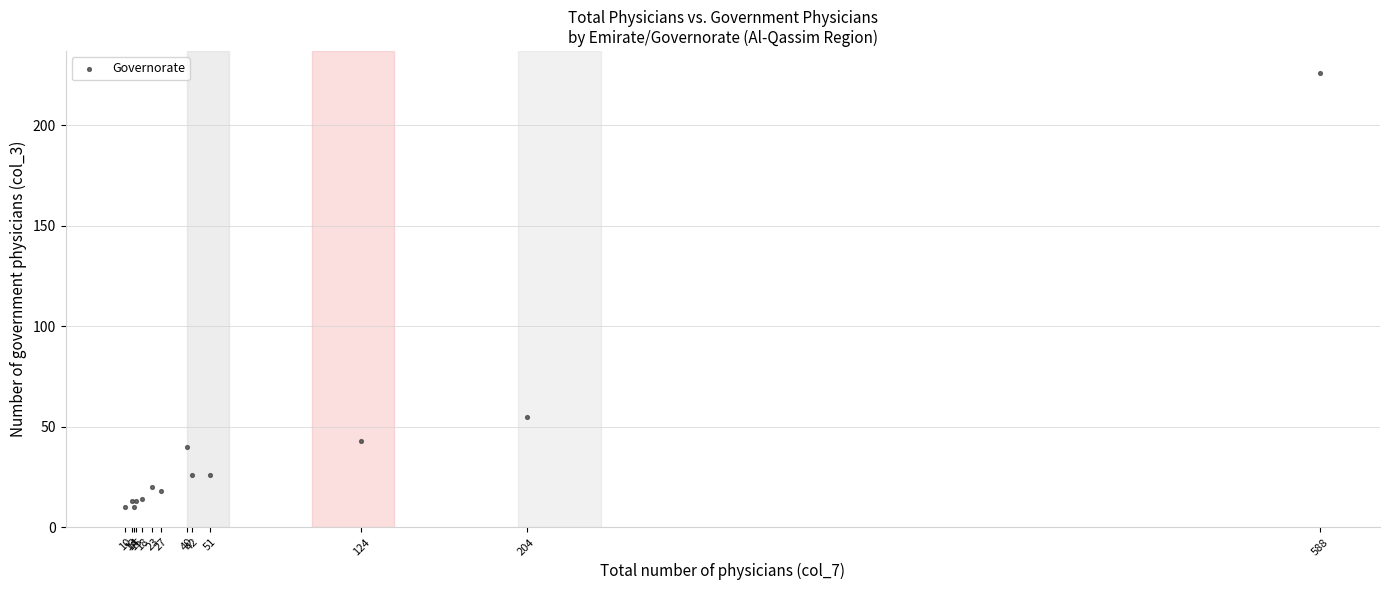

What Y value in the scatter plot is closest to 118?

55